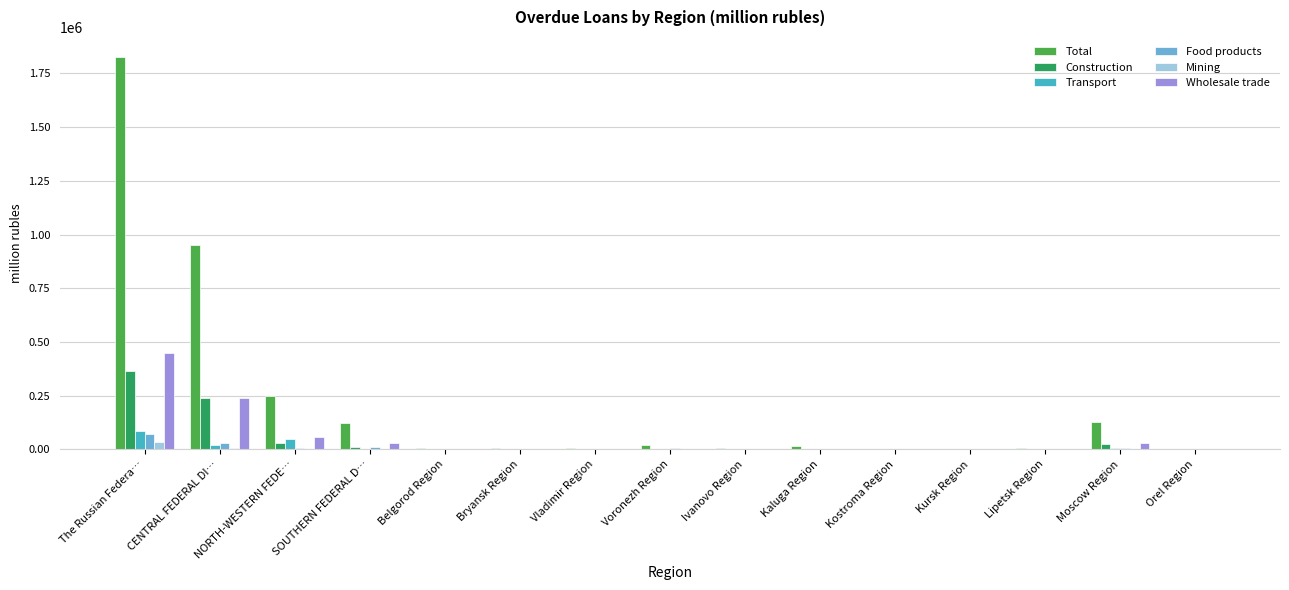

Which series changed the most between CENTRAL FEDERAL DI… and SOUTHERN FEDERAL D…?

Total